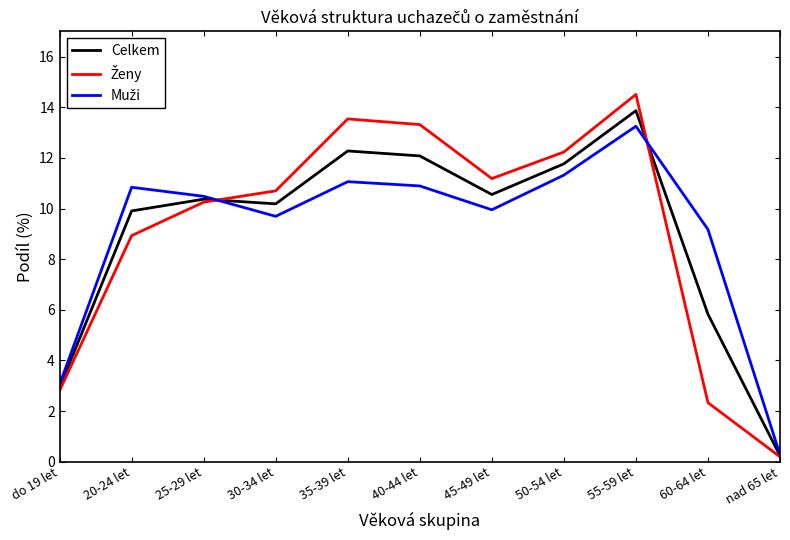

Where is Celkem nearest to the value 7?

60-64 let